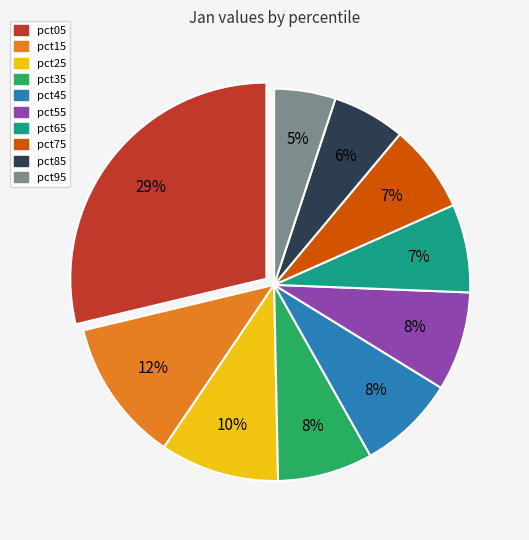

To the nearest percent, what is the combined percentage of pct75 and pct05?

36%